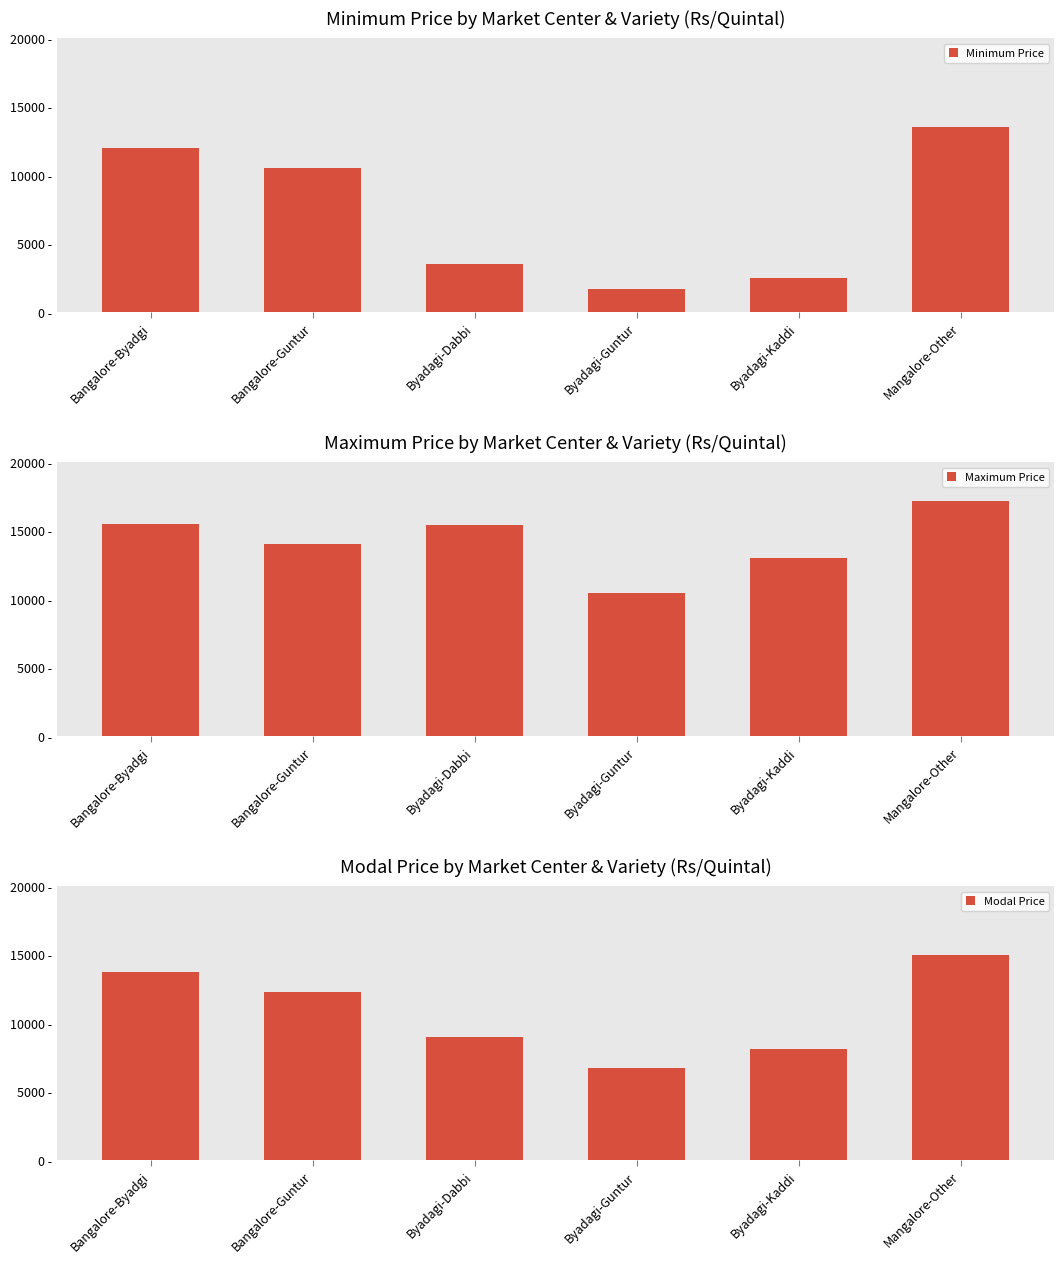

At Byadagi-Guntur, list the series in order from smallest to largest.

Minimum Price, Modal Price, Maximum Price